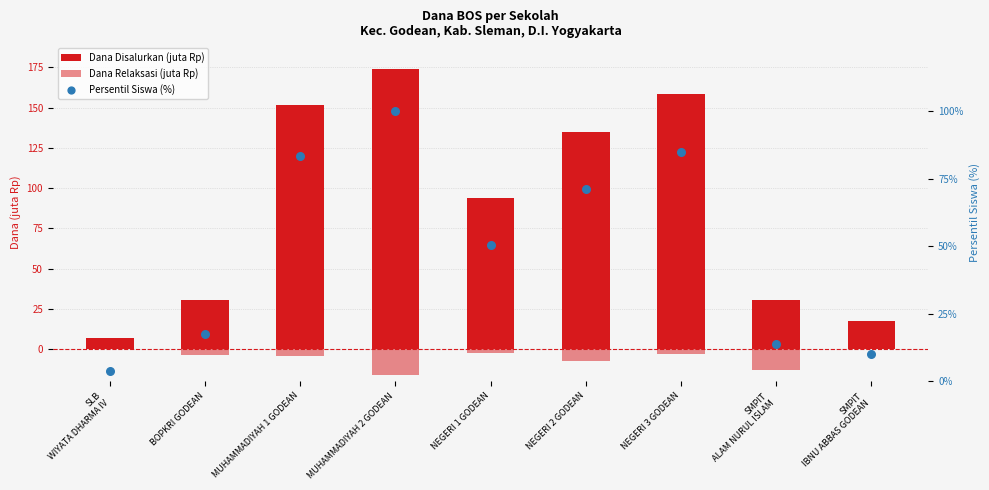

At how many categories does at least one series exceed -12?

9